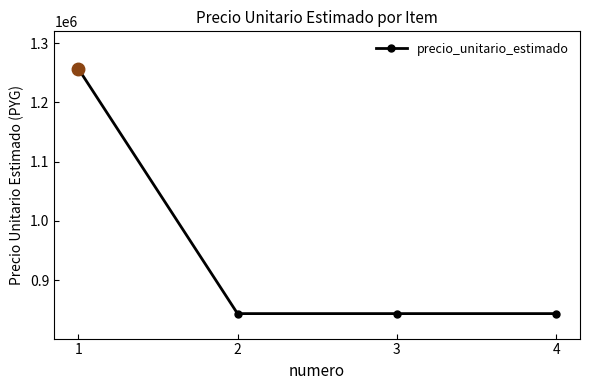

Approximately how many times larger is the value at 3 compared to 2?

1.0